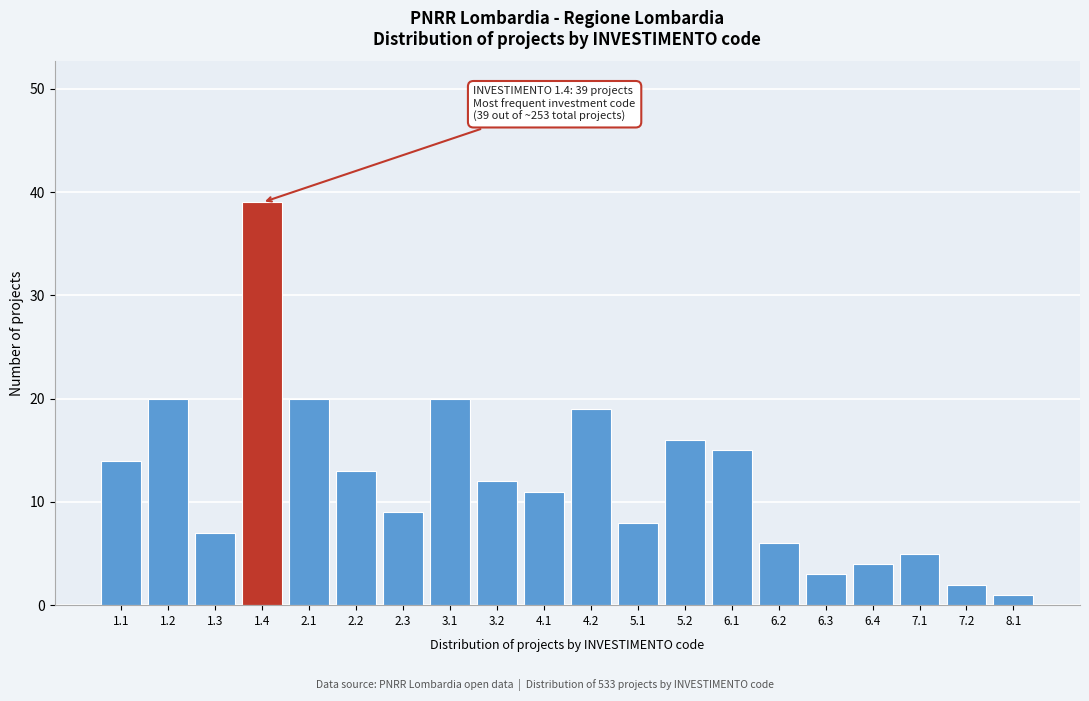

Reading right to left, list all the values displayed in this chart.

8.1=1	7.2=2	7.1=5	6.4=4	6.3=3	6.2=6	6.1=15	5.2=16	5.1=8	4.2=19	4.1=11	3.2=12	3.1=20	2.3=9	2.2=13	2.1=20	1.4=39	1.3=7	1.2=20	1.1=14